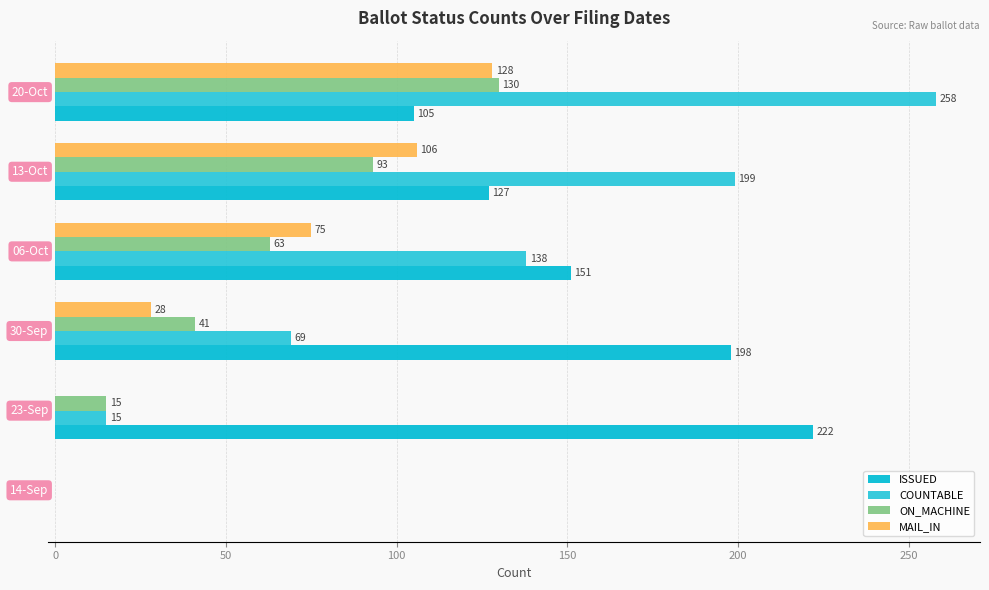

What position from the right is 150?

2